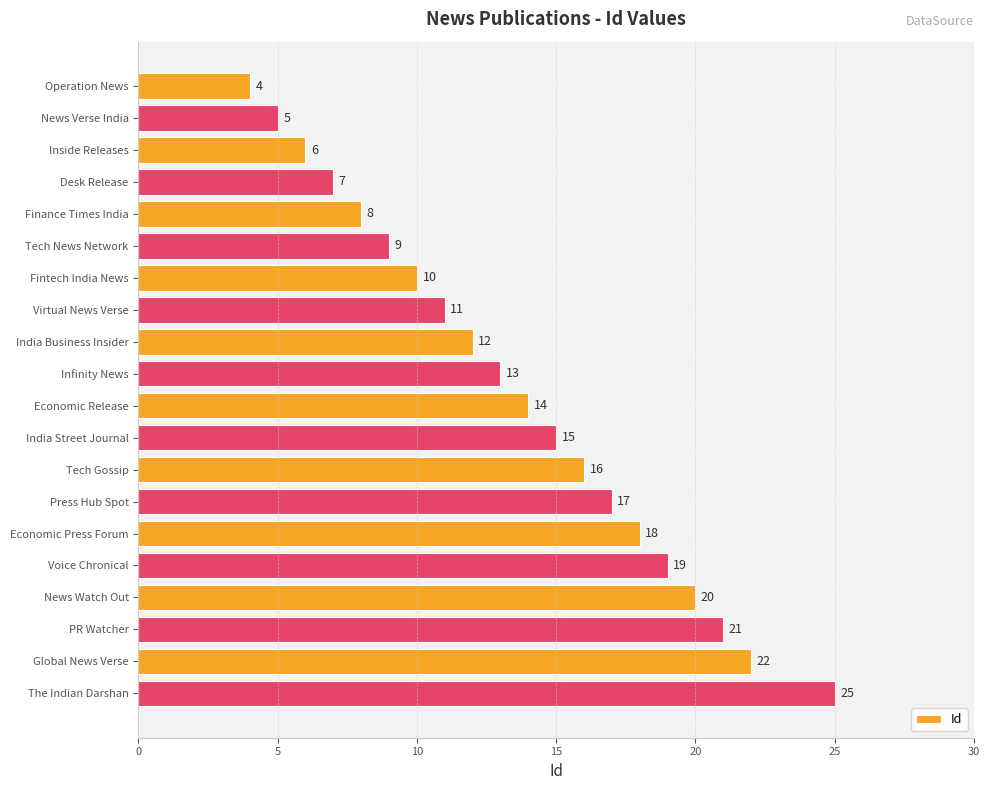

What is the sum of all values?

272